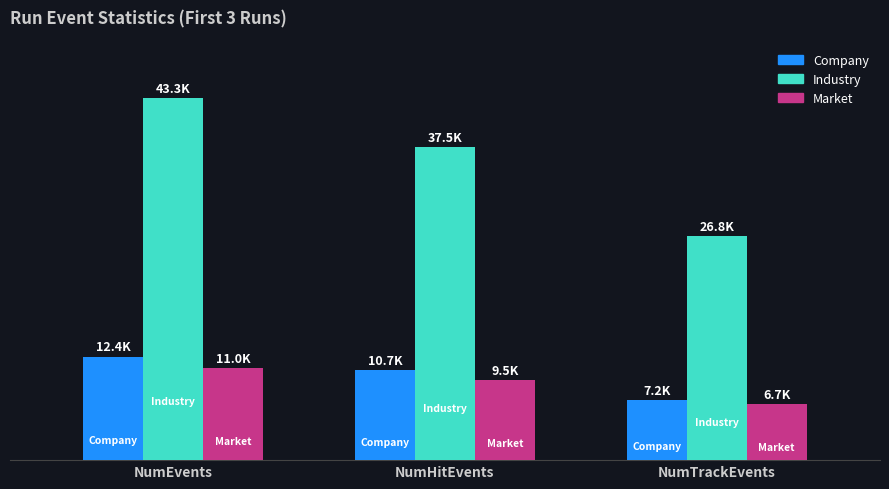

What is the lowest value of the Industry series?

26796